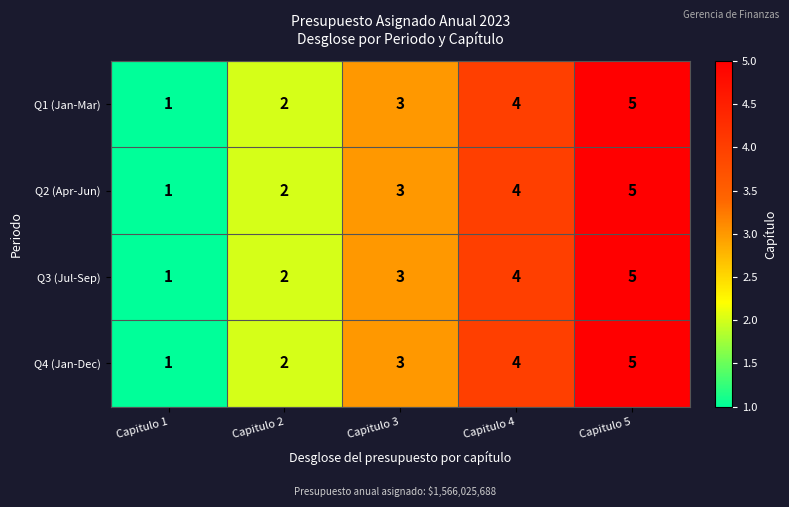

What is the sum of all Q4 (Jan-Dec) values?

15